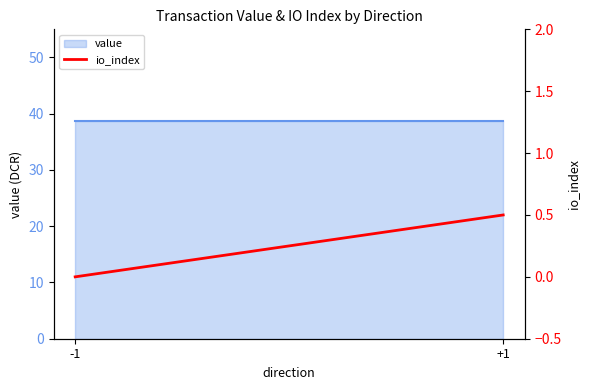

Rank the categories by value from lowest to highest.

-1, +1